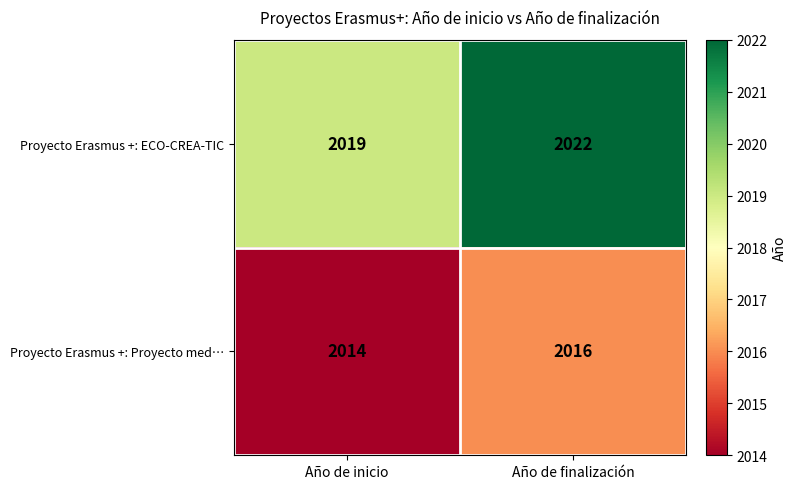

Which series has the largest total across all categories?

Proyecto Erasmus +: ECO-CREA-TIC